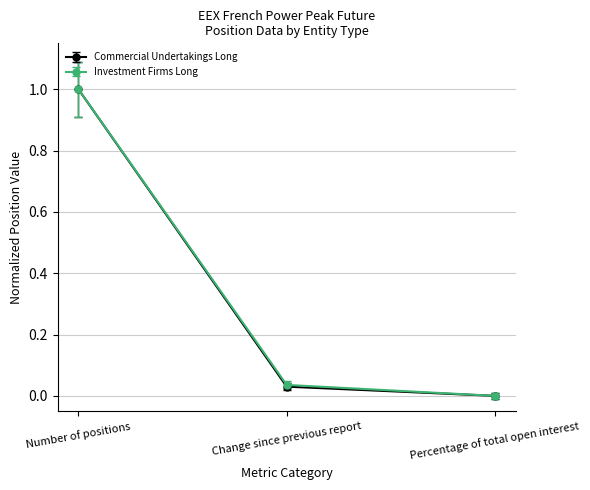

What are all the series names shown in the legend?

Commercial Undertakings Long, Investment Firms Long